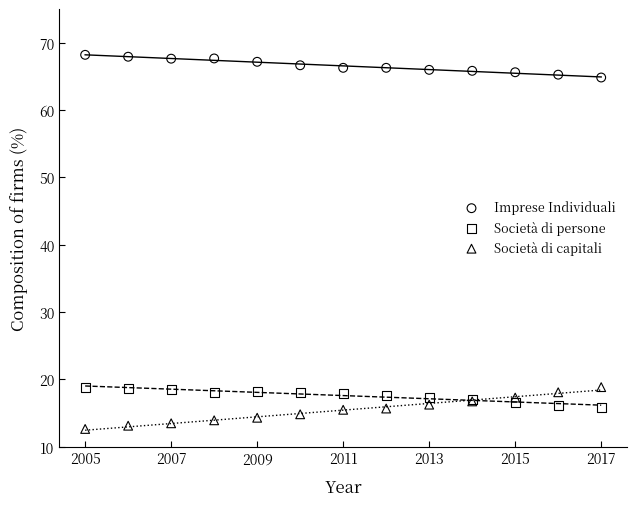

Which series contains the lowest Y value?

Società di capitali